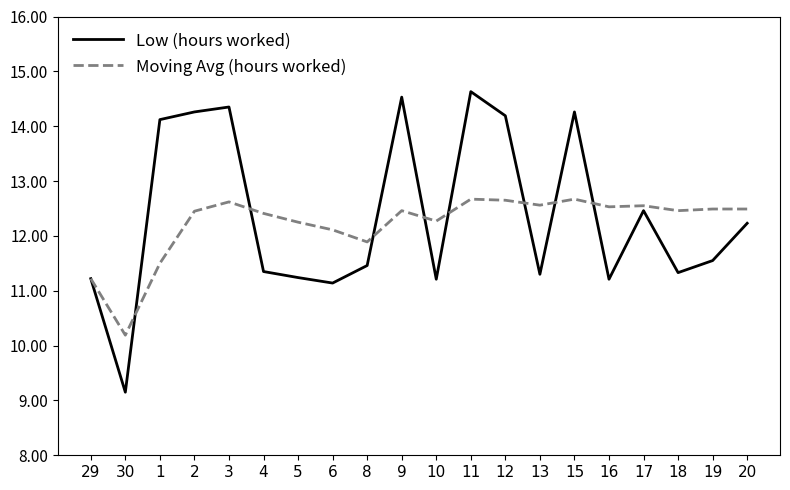

What is the smallest value displayed?

9.2